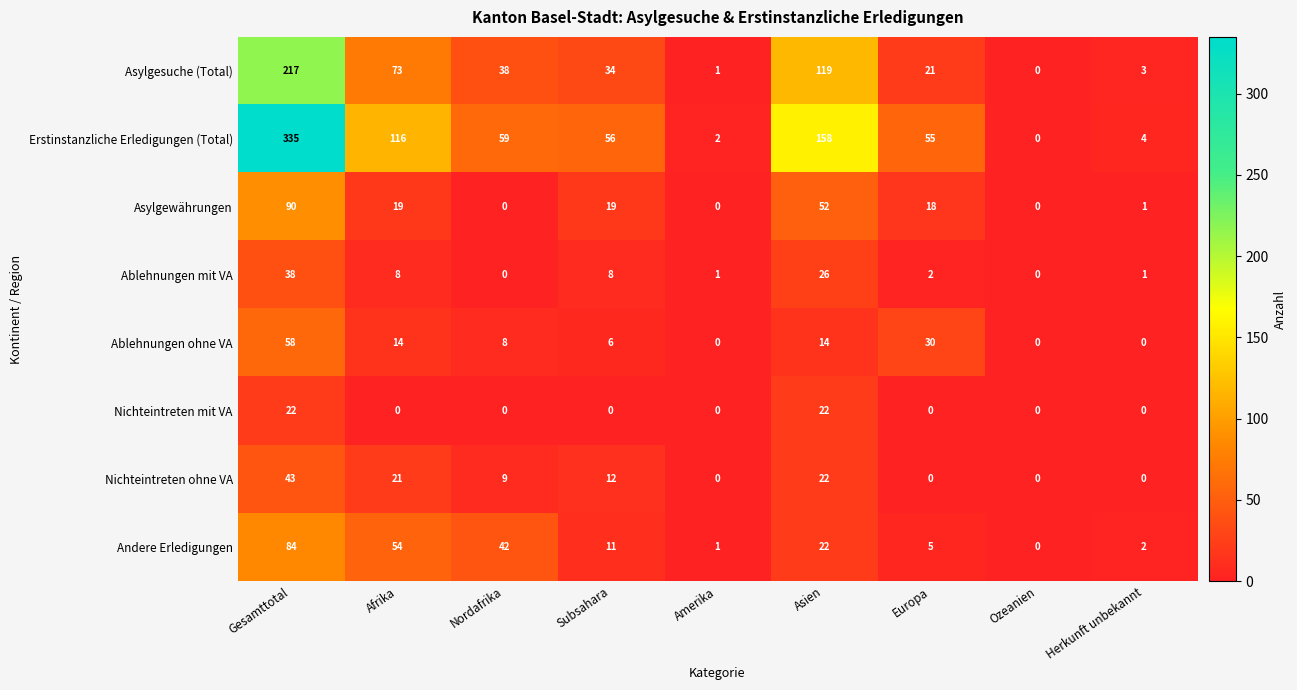

Which series has the widest spread of values?

Erstinstanzliche Erledigungen (Total)